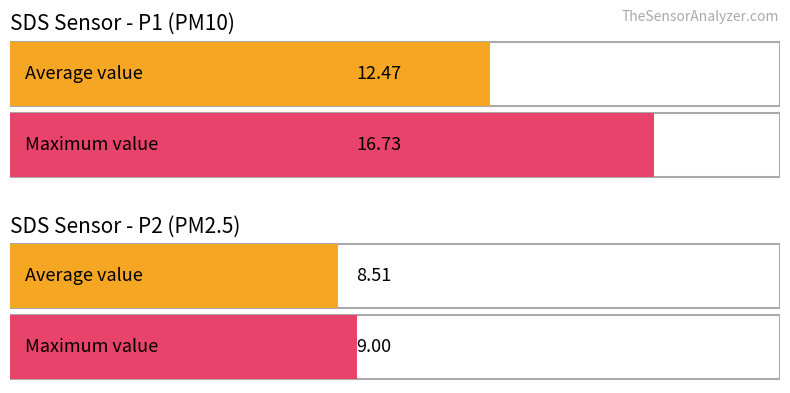

What is the greatest value displayed?

16.7